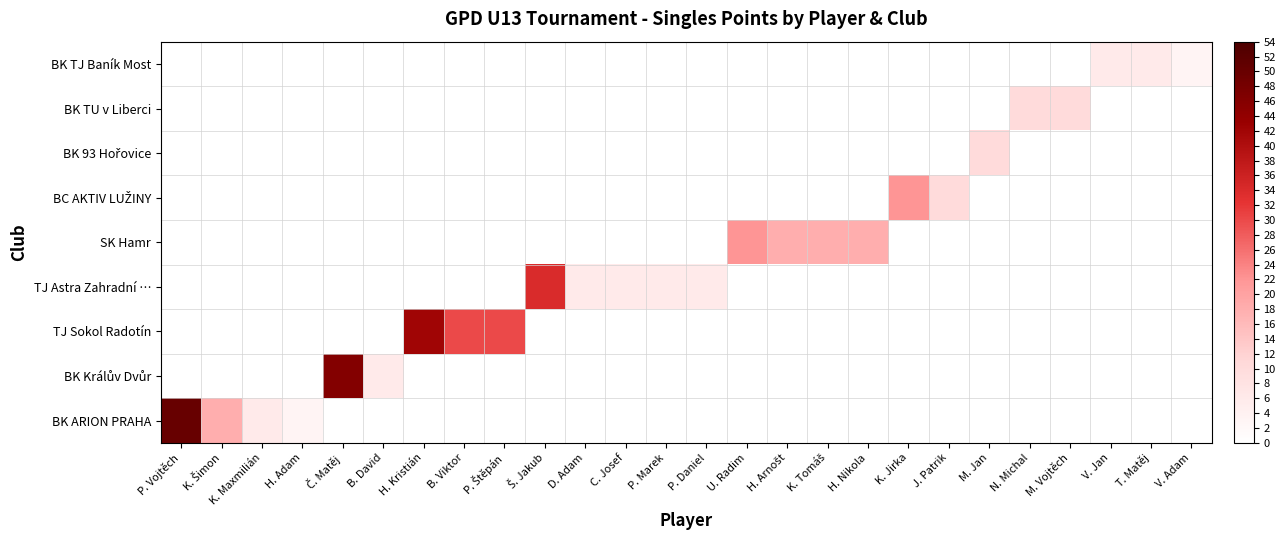

What is the difference between the highest and lowest values at T. Matěj?

6